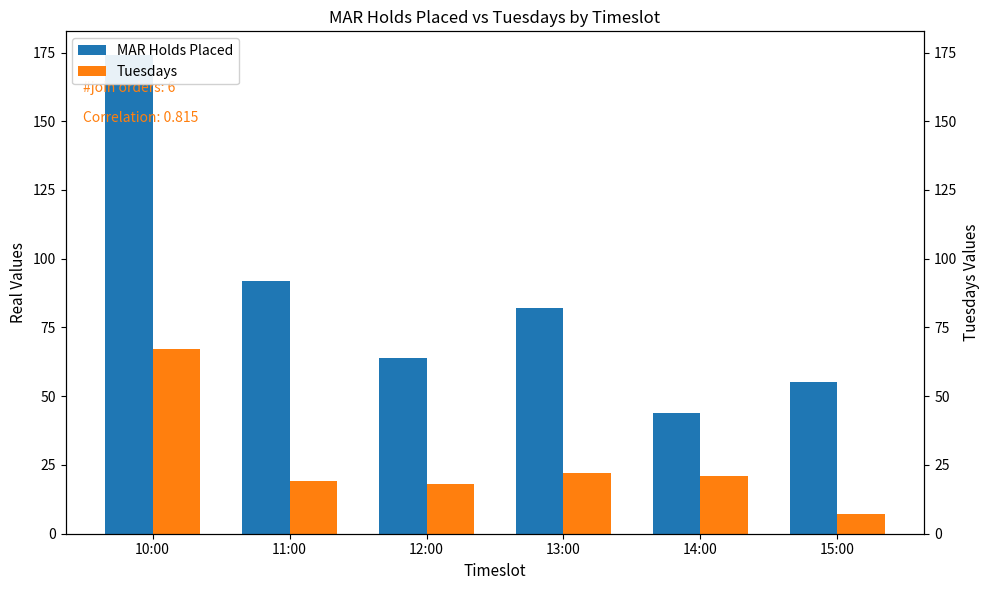

Is the value of Tuesdays at 14:00 greater than the value of MAR Holds Placed at 15:00?

No